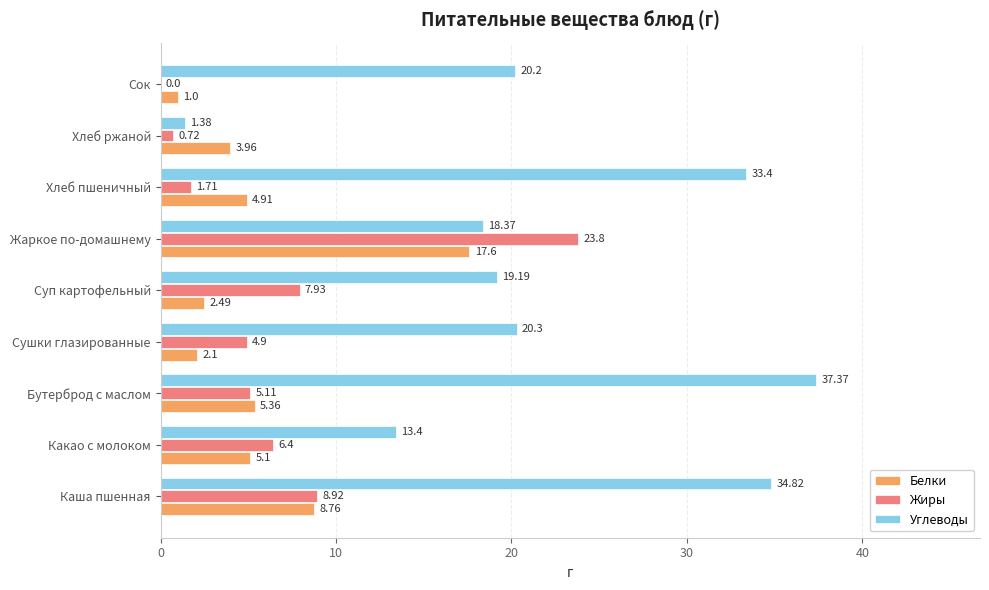

What is the sum of all Белки values?

51.3